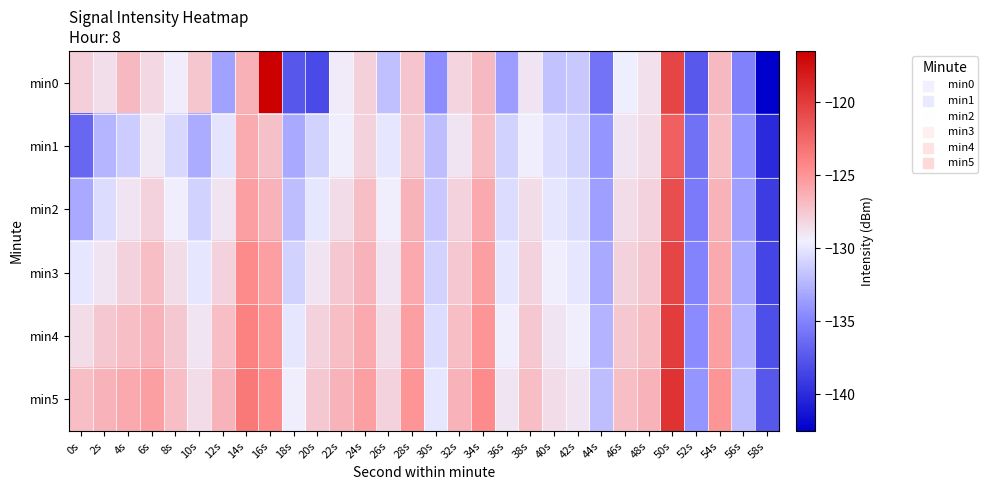

Reading right to left, transcribe all the data shown in this chart.

min0: 58s=-142.5	56s=-135.1	54s=-126.8	52s=-137.3	50s=-120.5	48s=-128.8	46s=-129.6	44s=-135.8	42s=-131.5	40s=-131.8	38s=-128.9	36s=-133.7	34s=-126.8	32s=-128.2	30s=-134.4	28s=-127.4	26s=-131.9	24s=-128.0	22s=-129.3	20s=-138.2	18s=-137.5	16s=-116.5	14s=-126.4	12s=-133.4	10s=-127.4	8s=-129.3	6s=-128.3	4s=-126.9	2s=-128.6	0s=-127.8
min1: 58s=-140.0	56s=-134.0	54s=-127.0	52s=-136.0	50s=-122.0	48s=-128.5	46s=-129.0	44s=-134.0	42s=-131.0	40s=-130.5	38s=-129.5	36s=-131.0	34s=-127.0	32s=-129.0	30s=-132.0	28s=-127.5	26s=-130.0	24s=-128.0	22s=-129.5	20s=-131.0	18s=-133.1	16s=-127.1	14s=-126.1	12s=-130.0	10s=-132.9	8s=-130.7	6s=-129.2	4s=-131.2	2s=-132.4	0s=-136.6
min2: 58s=-139.0	56s=-133.5	54s=-126.5	52s=-135.5	50s=-121.0	48s=-128.0	46s=-128.5	44s=-133.5	42s=-130.5	40s=-130.0	38s=-128.5	36s=-130.5	34s=-126.0	32s=-128.0	30s=-131.5	28s=-126.5	26s=-129.5	24s=-127.0	22s=-128.5	20s=-130.0	18s=-132.0	16s=-126.5	14s=-125.5	12s=-129.0	10s=-131.0	8s=-129.5	6s=-128.0	4s=-129.0	2s=-130.5	0s=-133.0
min3: 58s=-138.5	56s=-133.0	54s=-126.0	52s=-135.0	50s=-120.5	48s=-127.5	46s=-128.0	44s=-133.0	42s=-130.0	40s=-129.5	38s=-128.0	36s=-130.0	34s=-125.5	32s=-127.5	30s=-131.0	28s=-126.0	26s=-129.0	24s=-126.5	22s=-127.5	20s=-129.0	18s=-131.0	16s=-125.5	14s=-124.5	12s=-128.0	10s=-130.0	8s=-128.5	6s=-127.0	4s=-128.0	2s=-129.0	0s=-130.0
min4: 58s=-138.0	56s=-132.5	54s=-125.5	52s=-134.5	50s=-120.0	48s=-127.0	46s=-127.5	44s=-132.5	42s=-129.5	40s=-129.0	38s=-127.5	36s=-129.5	34s=-125.0	32s=-127.0	30s=-130.5	28s=-125.5	26s=-128.5	24s=-126.0	22s=-127.0	20s=-128.0	18s=-130.0	16s=-125.0	14s=-124.0	12s=-127.0	10s=-129.0	8s=-127.5	6s=-126.5	4s=-127.0	2s=-127.5	0s=-128.5
min5: 58s=-137.5	56s=-132.0	54s=-125.0	52s=-134.0	50s=-119.5	48s=-126.5	46s=-127.0	44s=-132.0	42s=-129.0	40s=-128.5	38s=-127.0	36s=-129.0	34s=-124.5	32s=-126.5	30s=-130.0	28s=-125.0	26s=-128.0	24s=-125.5	22s=-126.5	20s=-127.5	18s=-129.5	16s=-124.5	14s=-123.5	12s=-126.5	10s=-128.5	8s=-127.0	6s=-125.5	4s=-126.0	2s=-126.5	0s=-127.0